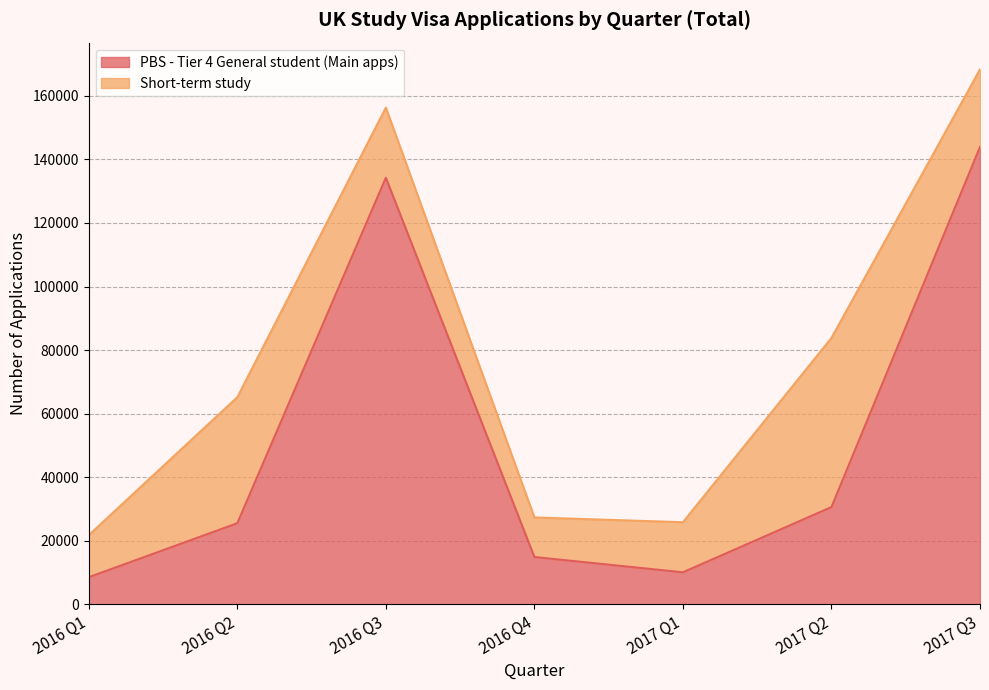

How many data points are less than 25562?

3